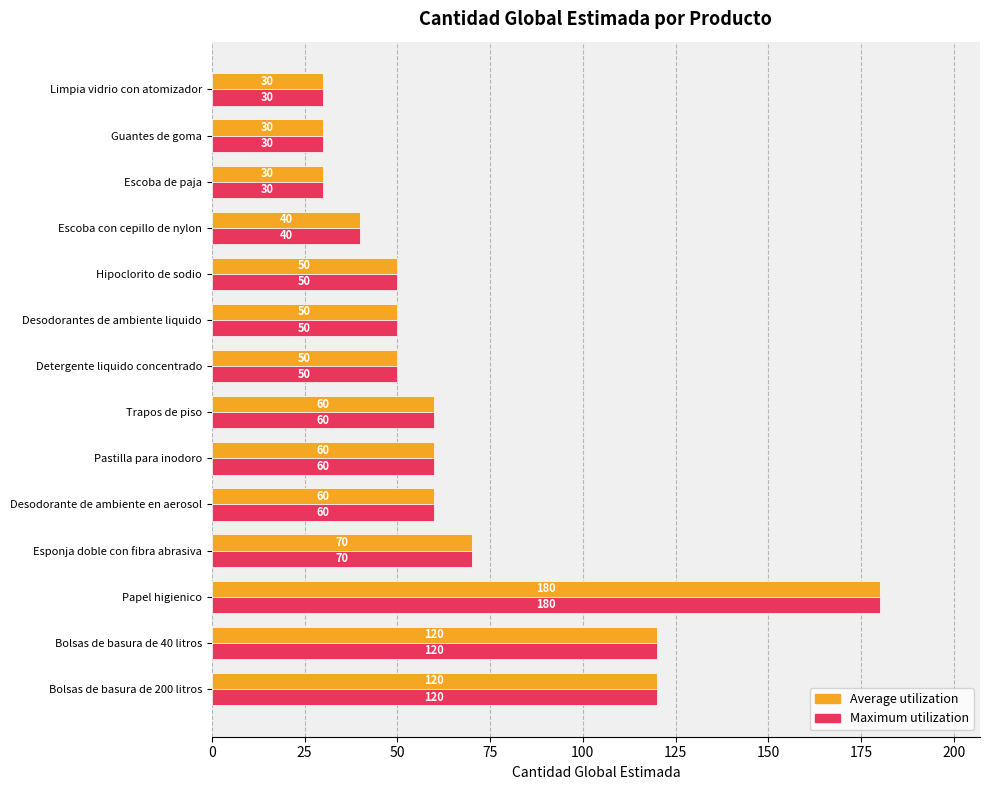

At which category is the sum across all series the highest?

Papel higienico